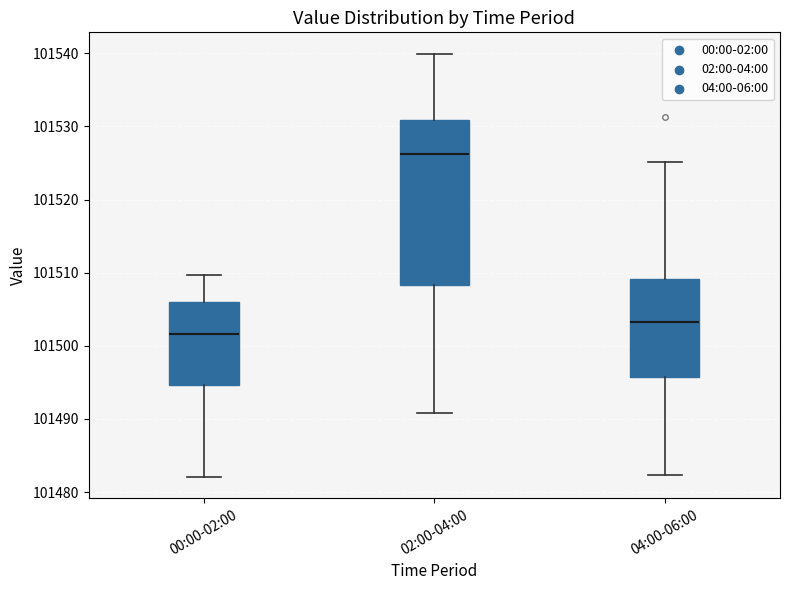

Which box is the tallest, from its lower edge to its upper edge?

02:00-04:00